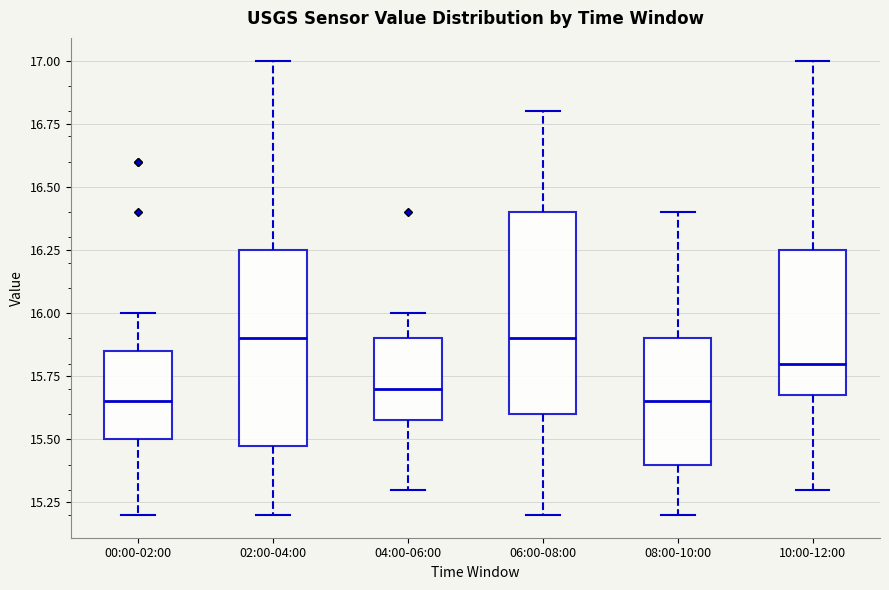

Where does the upper whisker of the box for 00:00-02:00 end on the y-axis? The values are not printed on the chart, so give them approximately, as read against the axis.

16.00